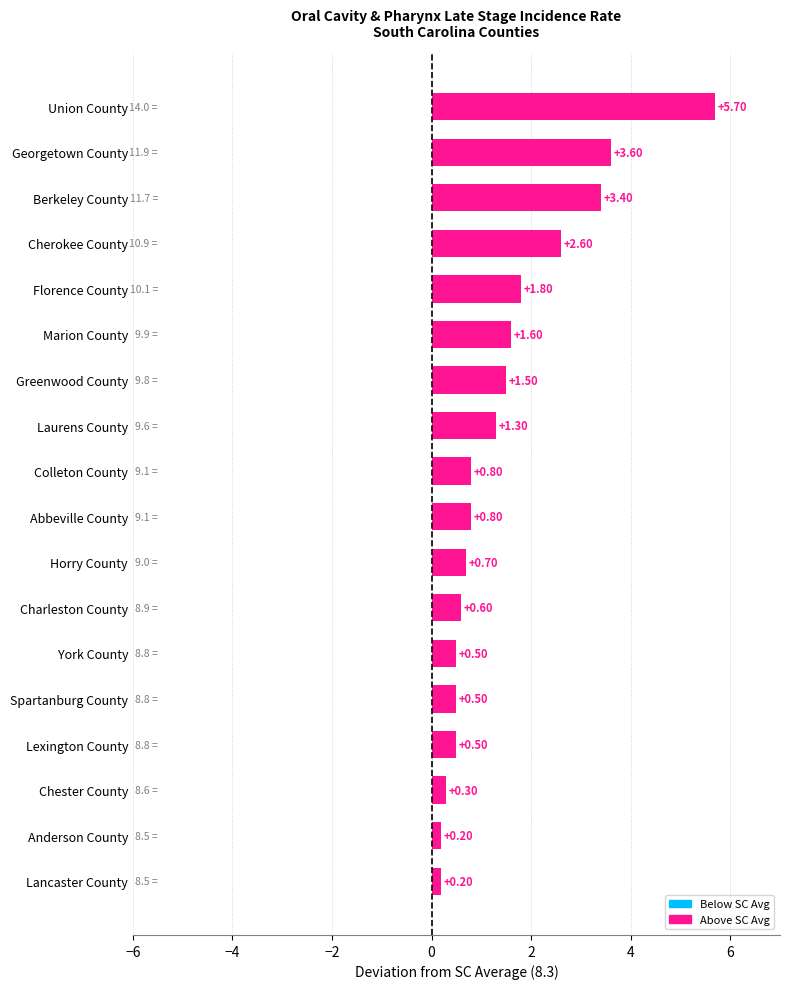

How many bars are there in total?

18